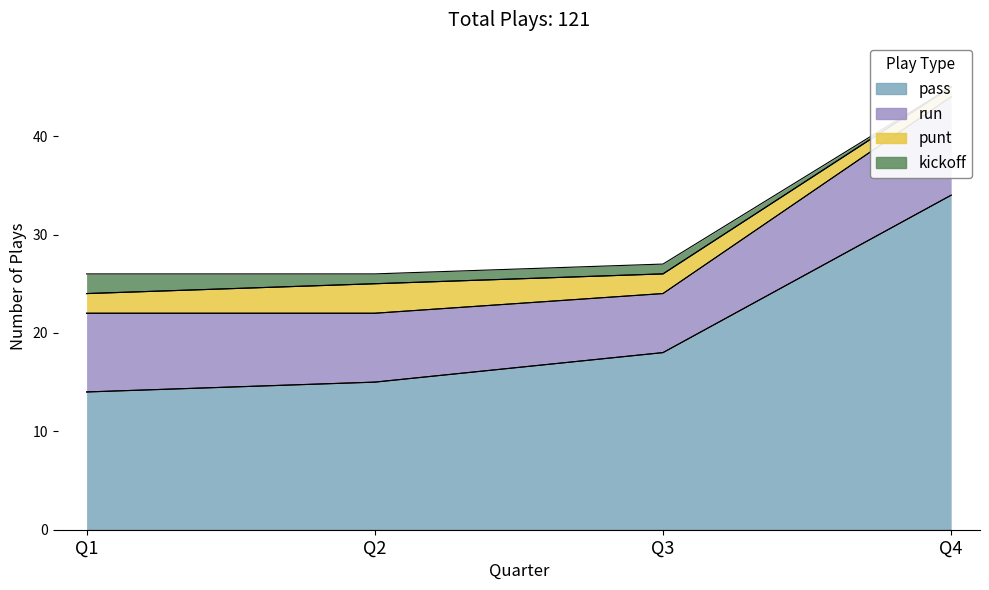

Which series changed the most between Q3 and Q4?

pass